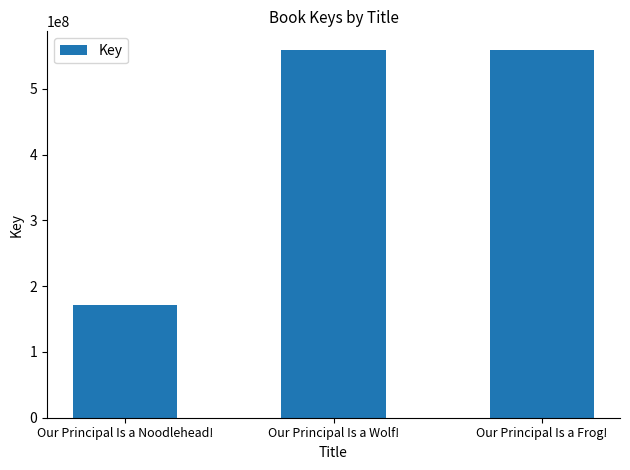

Which has a higher value, Our Principal Is a Frog! or Our Principal Is a Noodlehead!?

Our Principal Is a Frog!